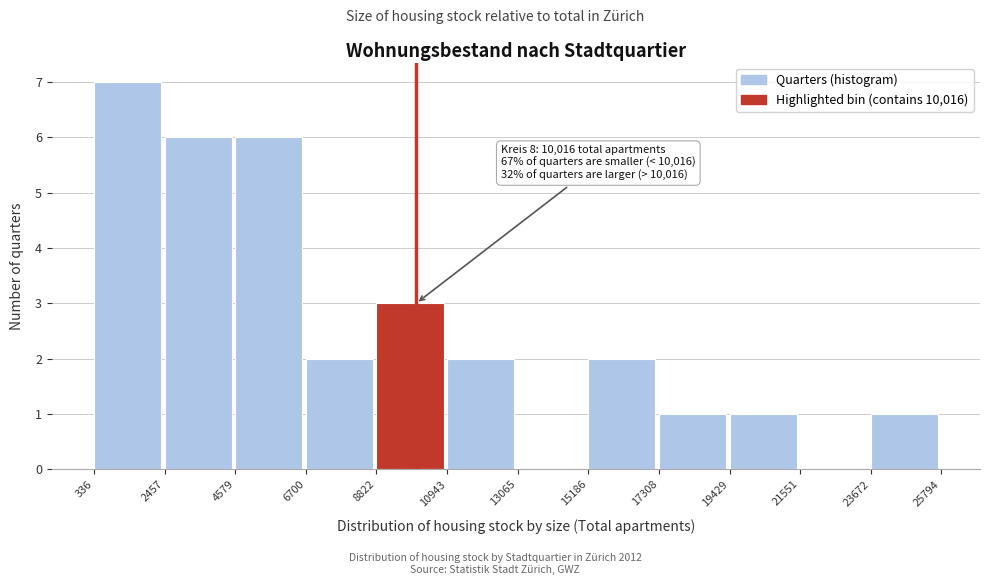

Over which range of the x-axis is the bar tallest?

336 to 2457